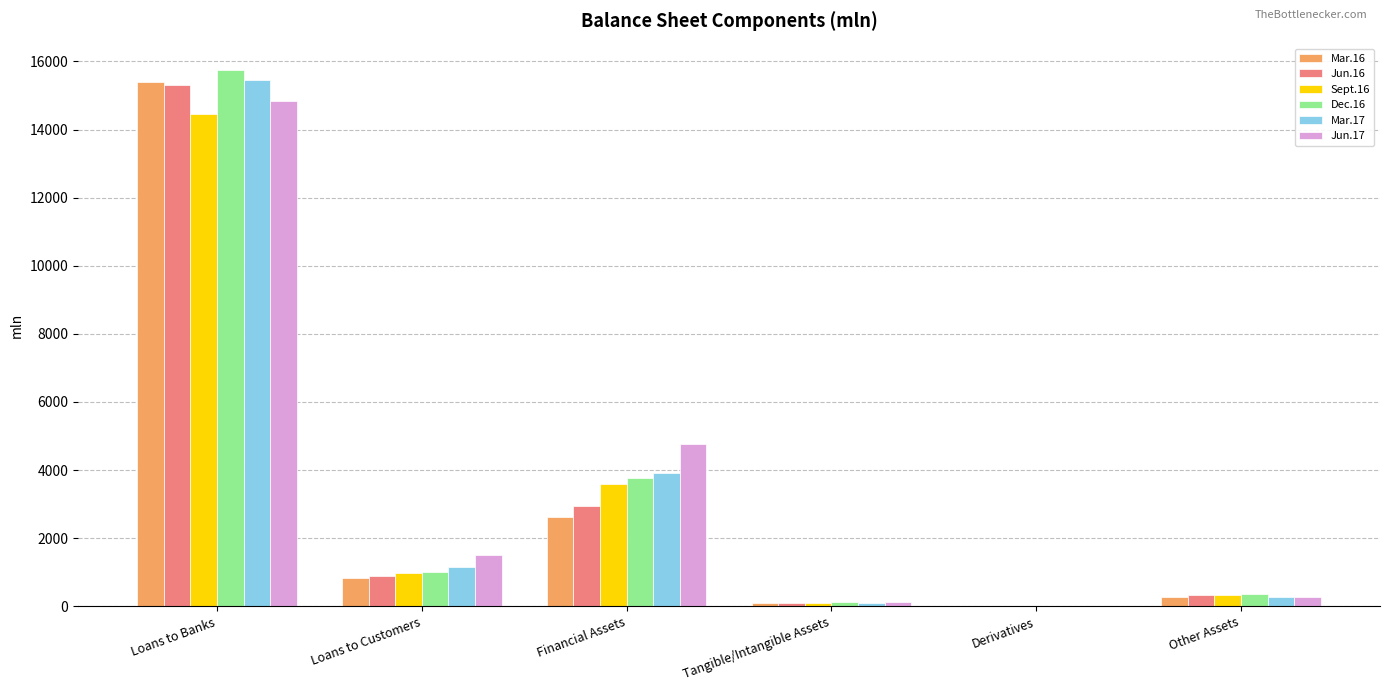

What is the highest value of the Jun.17 series?

14827.1